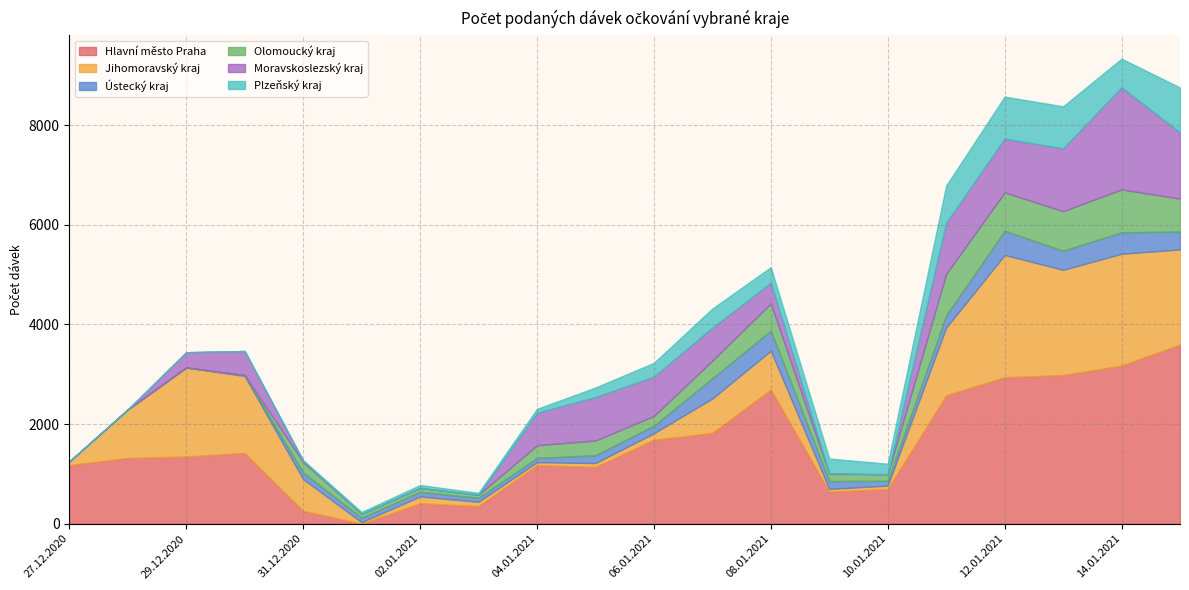

Reading left to right, transcribe all the data shown in this chart.

Hlavní město Praha: 27.12.2020=1176	28.12.2020=1320	29.12.2020=1348	30.12.2020=1419	31.12.2020=257	01.01.2021=0	02.01.2021=409	03.01.2021=354	04.01.2021=1175	05.01.2021=1140	06.01.2021=1684	07.01.2021=1823	08.01.2021=2694	09.01.2021=642	10.01.2021=697	11.01.2021=2578	12.01.2021=2940	13.01.2021=2985	14.01.2021=3175	15.01.2021=3597
Jihomoravský kraj: 27.12.2020=72	28.12.2020=973	29.12.2020=1789	30.12.2020=1546	31.12.2020=639	01.01.2021=30	02.01.2021=138	03.01.2021=86	04.01.2021=61	05.01.2021=77	06.01.2021=132	07.01.2021=691	08.01.2021=778	09.01.2021=55	10.01.2021=68	11.01.2021=1360	12.01.2021=2456	13.01.2021=2112	14.01.2021=2245	15.01.2021=1910
Ústecký kraj: 27.12.2020=0	28.12.2020=0	29.12.2020=0	30.12.2020=17	31.12.2020=130	01.01.2021=89	02.01.2021=94	03.01.2021=79	04.01.2021=85	05.01.2021=157	06.01.2021=151	07.01.2021=405	08.01.2021=403	09.01.2021=159	10.01.2021=96	11.01.2021=243	12.01.2021=486	13.01.2021=384	14.01.2021=429	15.01.2021=360
Olomoucký kraj: 27.12.2020=0	28.12.2020=0	29.12.2020=0	30.12.2020=0	31.12.2020=211	01.01.2021=79	02.01.2021=78	03.01.2021=61	04.01.2021=254	05.01.2021=296	06.01.2021=196	07.01.2021=356	08.01.2021=548	09.01.2021=145	10.01.2021=132	11.01.2021=834	12.01.2021=770	13.01.2021=793	14.01.2021=862	15.01.2021=660
Moravskoslezský kraj: 27.12.2020=1	28.12.2020=0	29.12.2020=306	30.12.2020=485	31.12.2020=24	01.01.2021=0	02.01.2021=0	03.01.2021=0	04.01.2021=652	05.01.2021=872	06.01.2021=790	07.01.2021=661	08.01.2021=415	09.01.2021=12	10.01.2021=0	11.01.2021=1026	12.01.2021=1079	13.01.2021=1262	14.01.2021=2048	15.01.2021=1329
Plzeňský kraj: 27.12.2020=0	28.12.2020=0	29.12.2020=0	30.12.2020=0	31.12.2020=15	01.01.2021=37	02.01.2021=58	03.01.2021=39	04.01.2021=78	05.01.2021=193	06.01.2021=276	07.01.2021=384	08.01.2021=312	09.01.2021=296	10.01.2021=211	11.01.2021=749	12.01.2021=844	13.01.2021=844	14.01.2021=578	15.01.2021=902